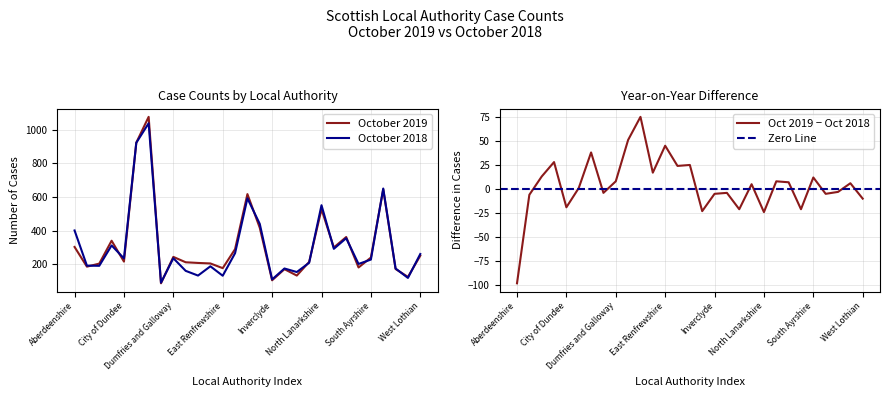

The value of October 2019 at Scottish Borders is 314. True or false?

False